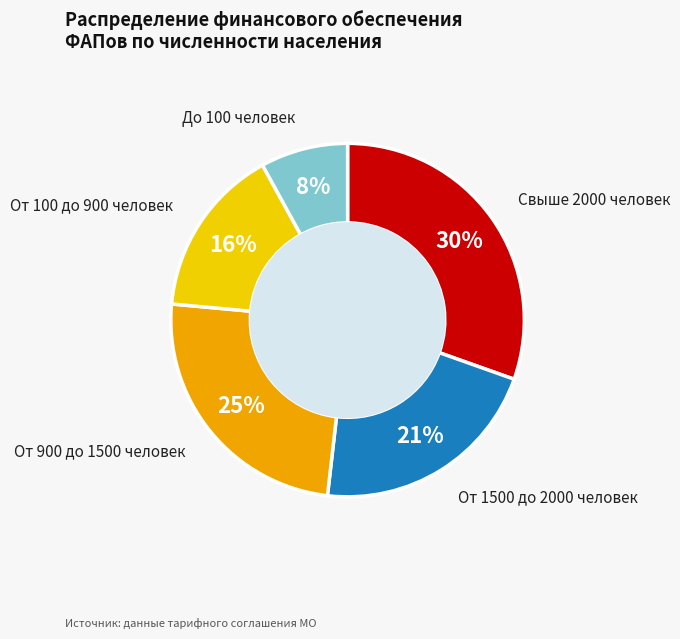

To the nearest percent, what is the difference between the largest and smallest slice percentages?

22%